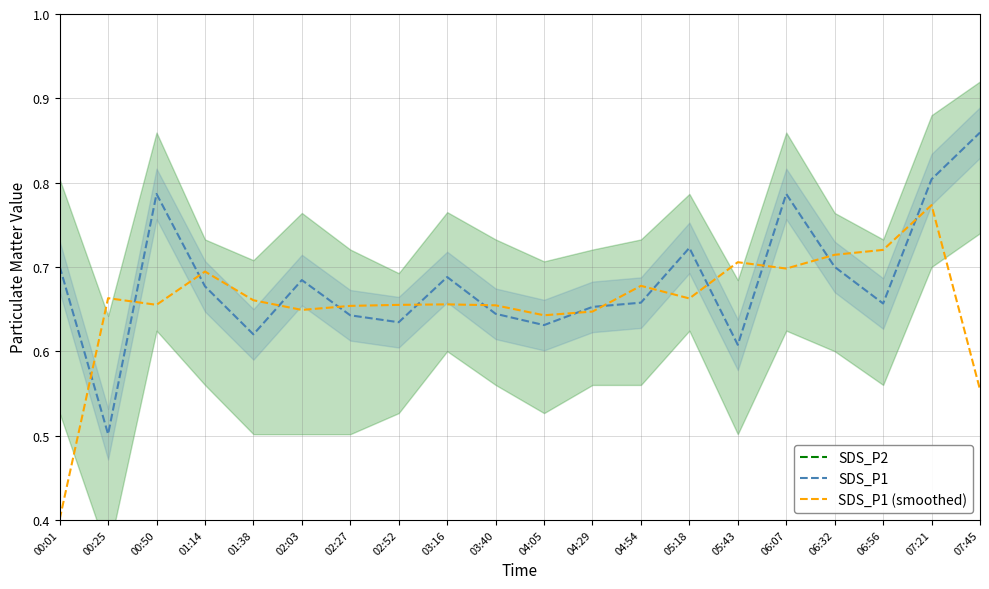

What is the value of the SDS_P1 (smoothed) point at the 6th from the left?

0.6